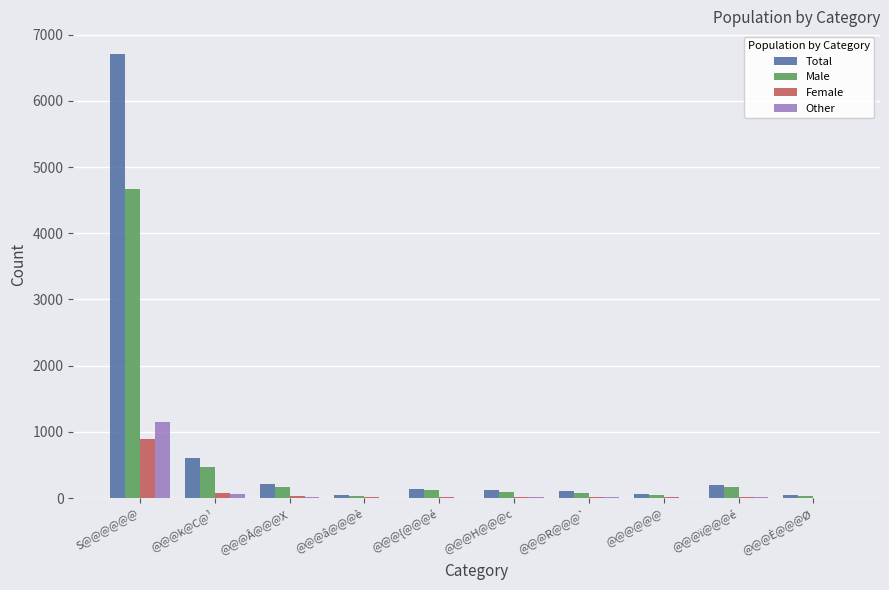

At which label is Total closest to 3381?

@@@k@C@¹